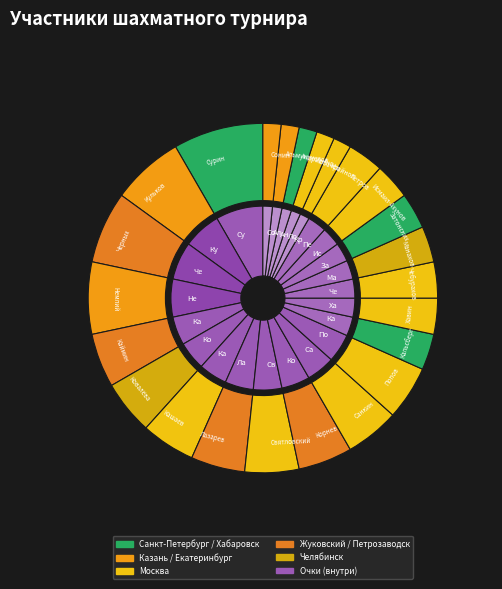

Rank the categories by value from highest to lowest.

Сурин Дмитрий, Кульков Андрей, Черных Антон, Немлий Игорь, Каймин Вячеслав, Ковалёва Наталья, Кашаев Андрей, Лазарев Алексей, Святловский Михаил, Корнев Дмитрий, Санкин Тимур, Попов Игорь, Кальсберг Эльвина, Хавин Вадим, Чебурахов Андрей, Манахов Евгений, Затонских Антон, Исмаил-Ахунов Агзам, Петров Кирилл, Крайнов Антон, Лобачёв Иван, Андриенко Василий, Альмухаметов Ильдар, Сонин Сергей